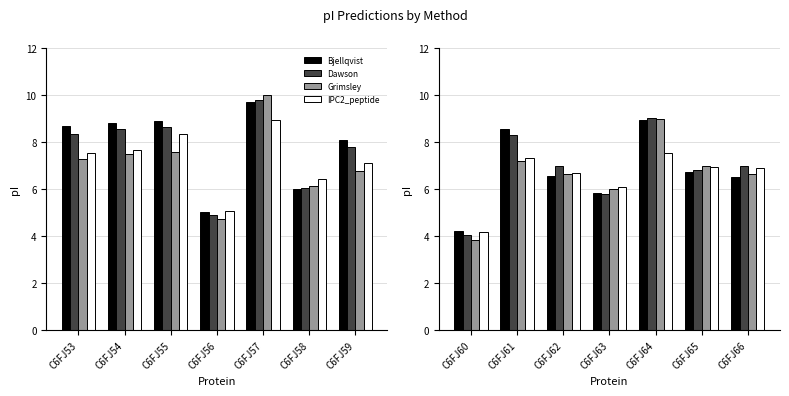

What is the value of the Dawson bar at the 5th from the left?

9.0